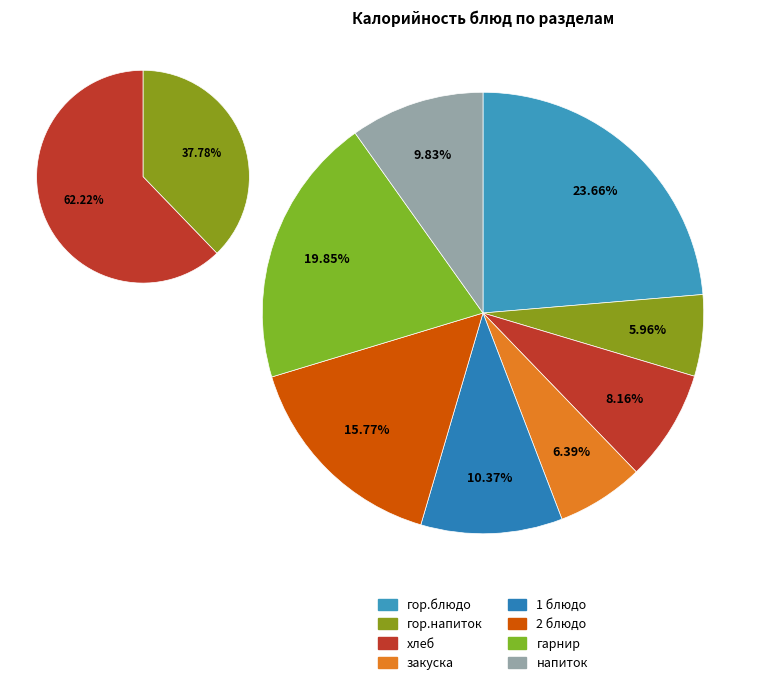

Rank the categories by value from highest to lowest.

гор.блюдо, гарнир, 2 блюдо, 1 блюдо, напиток, хлеб, закуска, гор.напиток